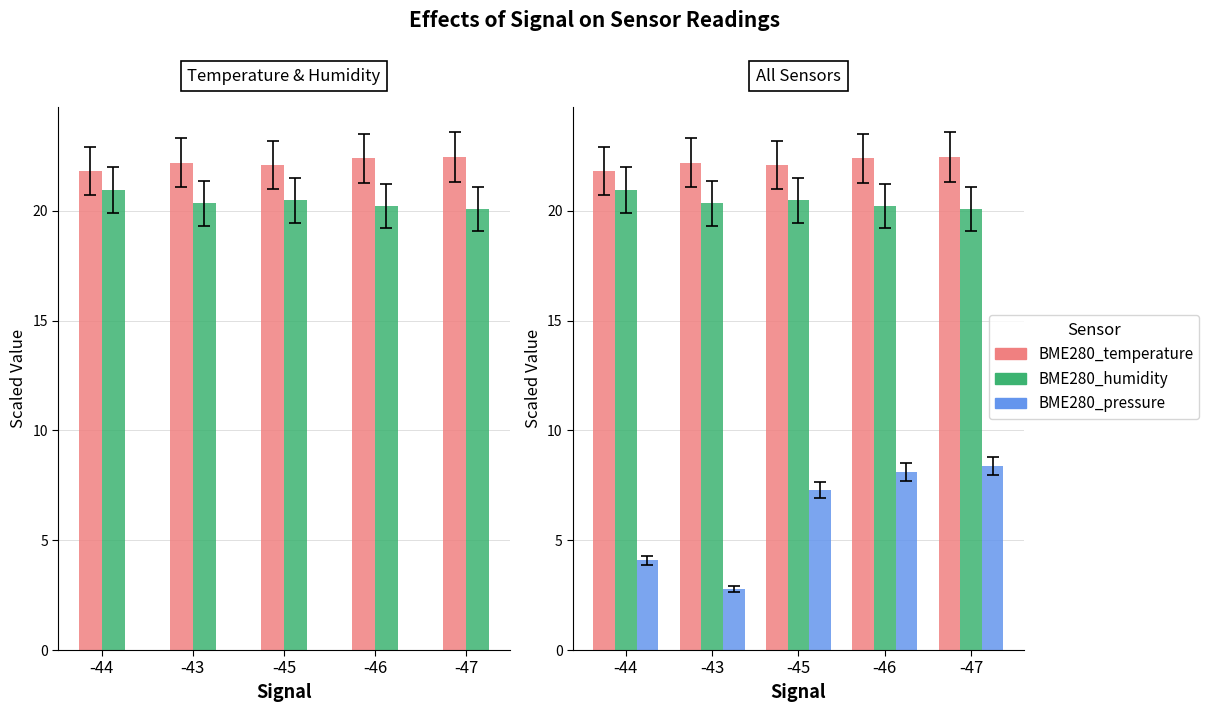

What is the sum of all BME280_temperature values?

110.9